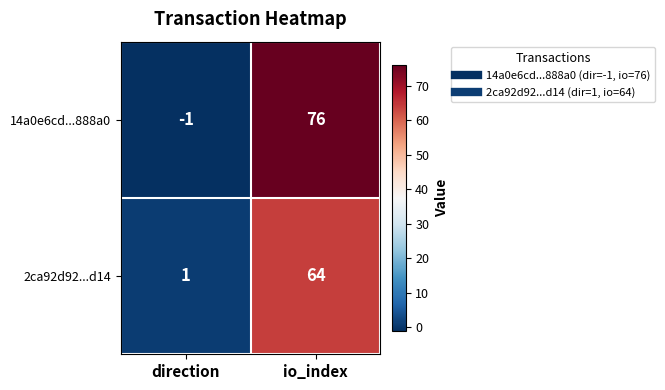

What is the difference between the maximum and minimum values in the 14a0e6cd...888a0 series?

77